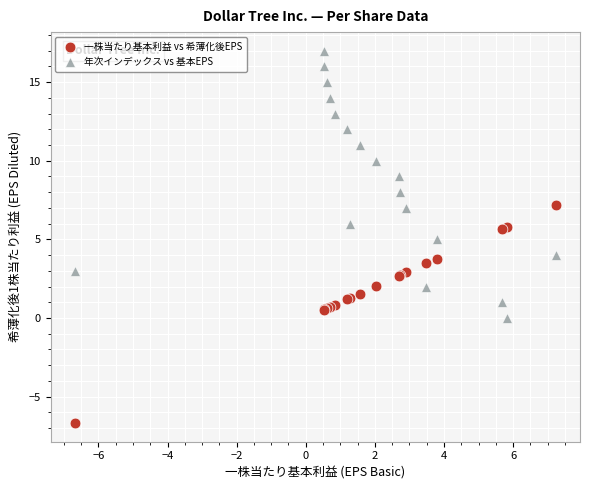

Which series reaches the maximum Y coordinate?

年次インデックス vs 基本EPS